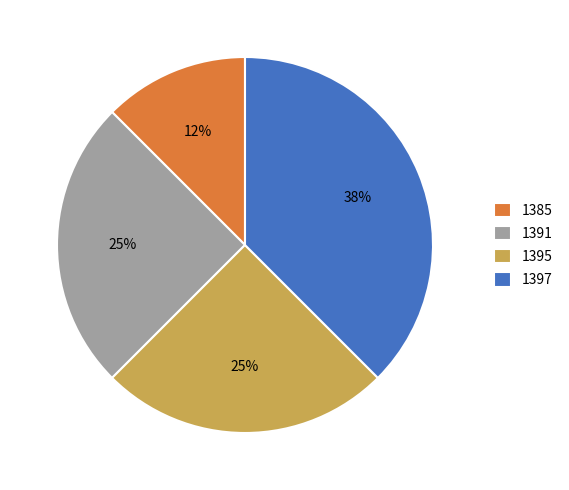

To the nearest percent, what is the average slice percentage?

25%